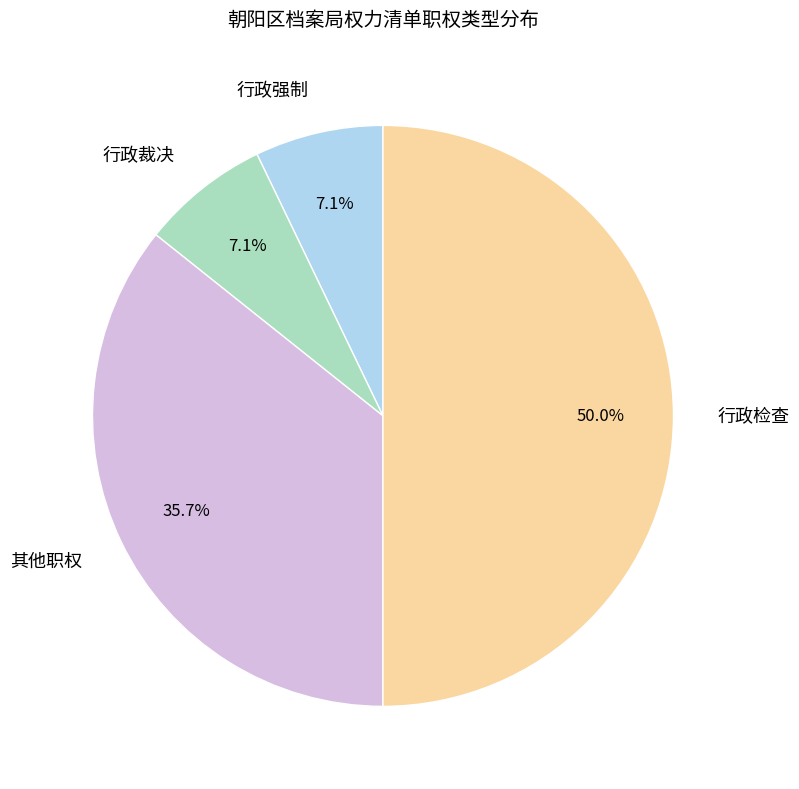

Which category has the biggest portion of the pie?

行政检查